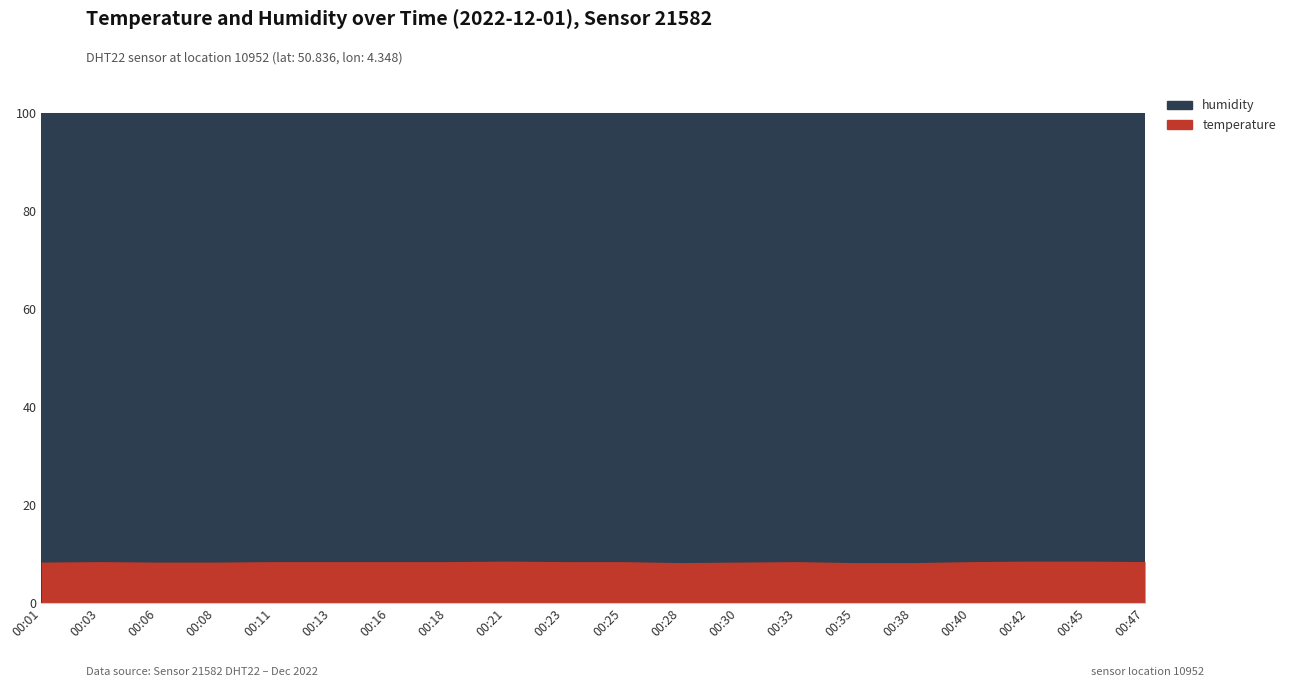

How many lines are shown in the chart?

2